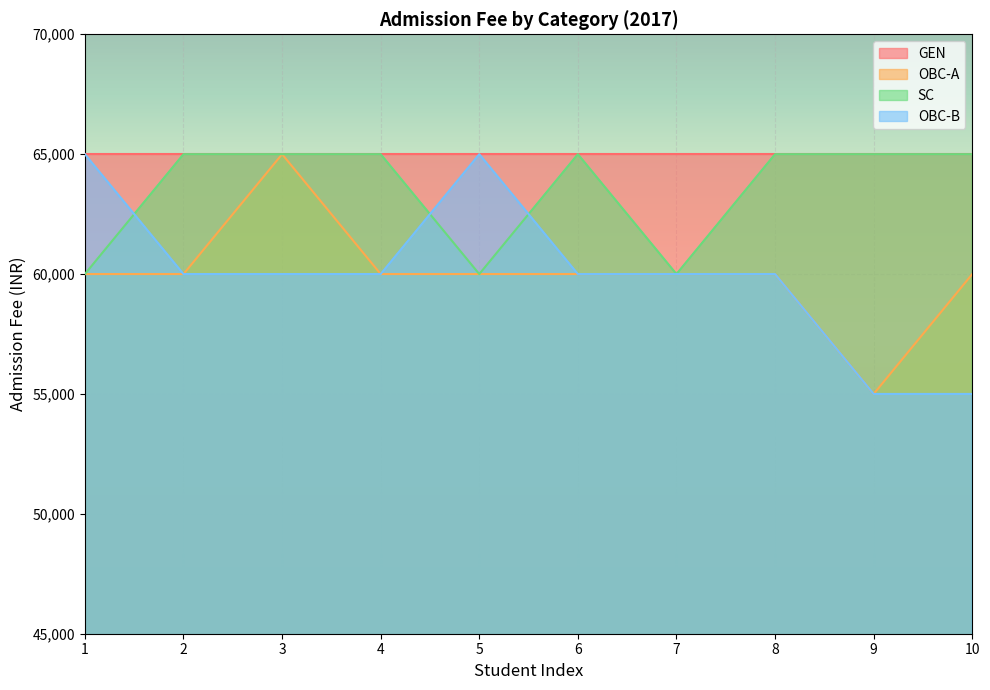

Does the chart display data point markers on the line(s)?

No